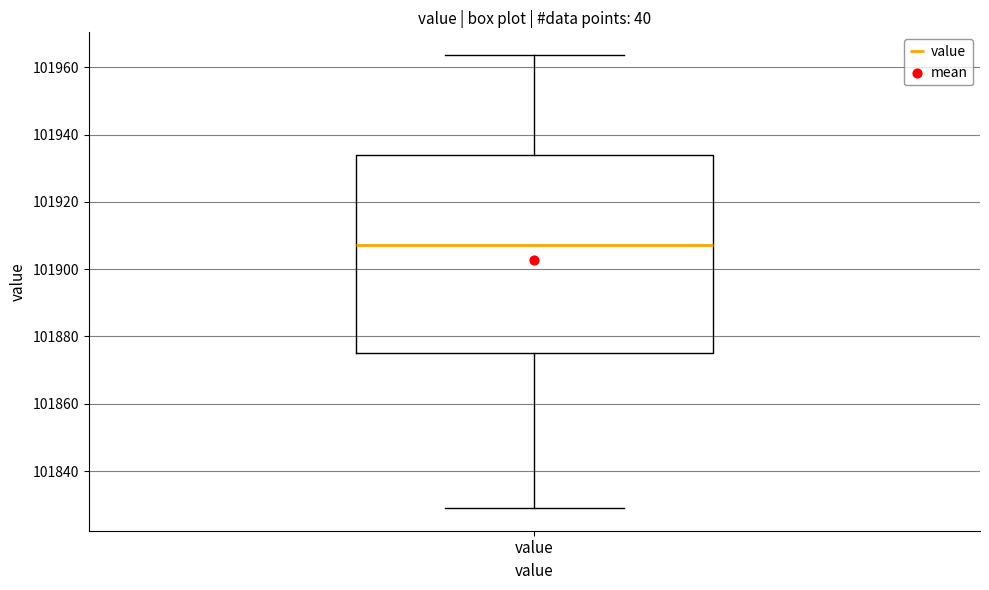

Where is the lower edge of the box for value on the y-axis? The values are not printed on the chart, so give them approximately, as read against the axis.

101876